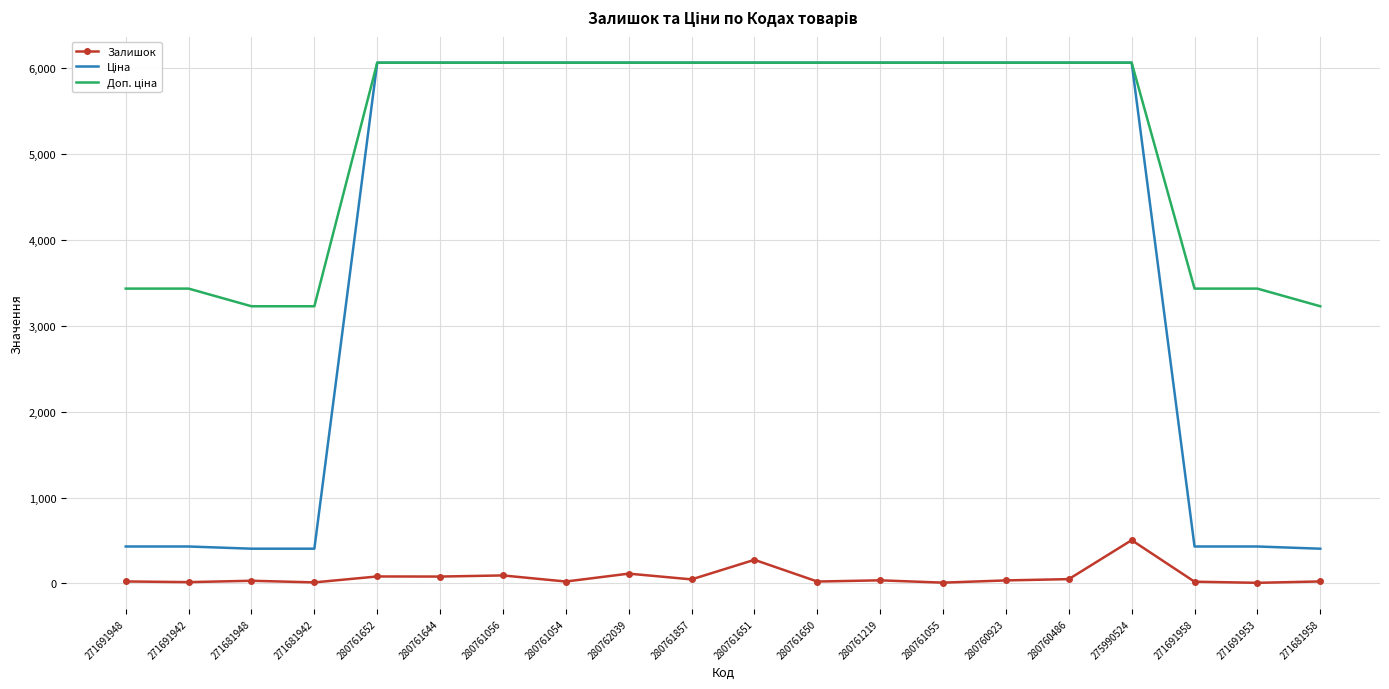

What is the sum of the Залишок values at 280761652 and 280761650?

101.0